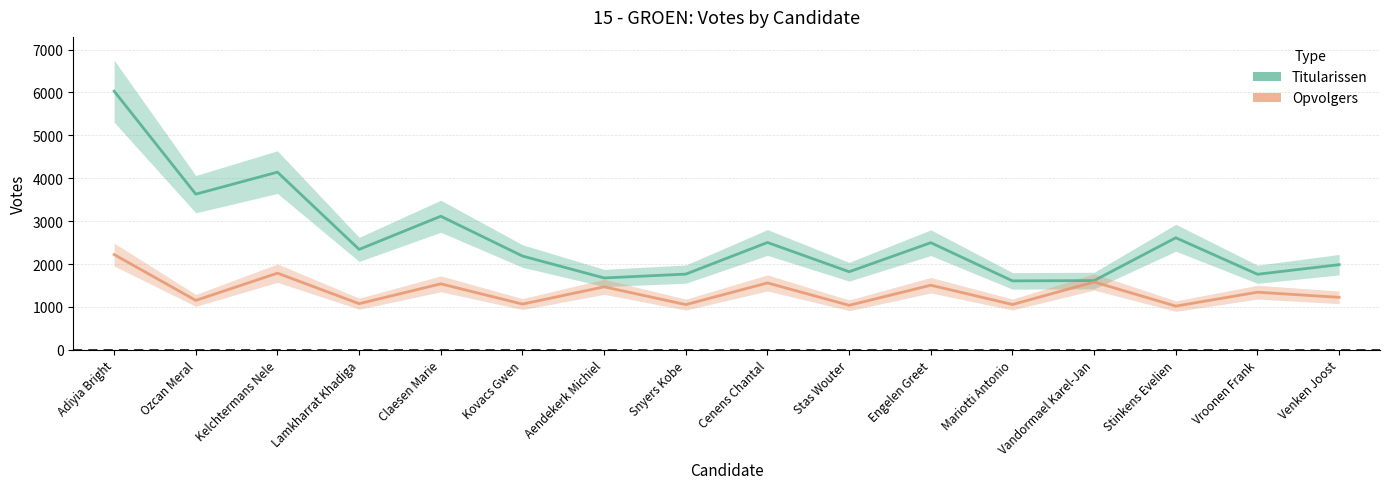

What is the minimum value for Titularissen?

1608